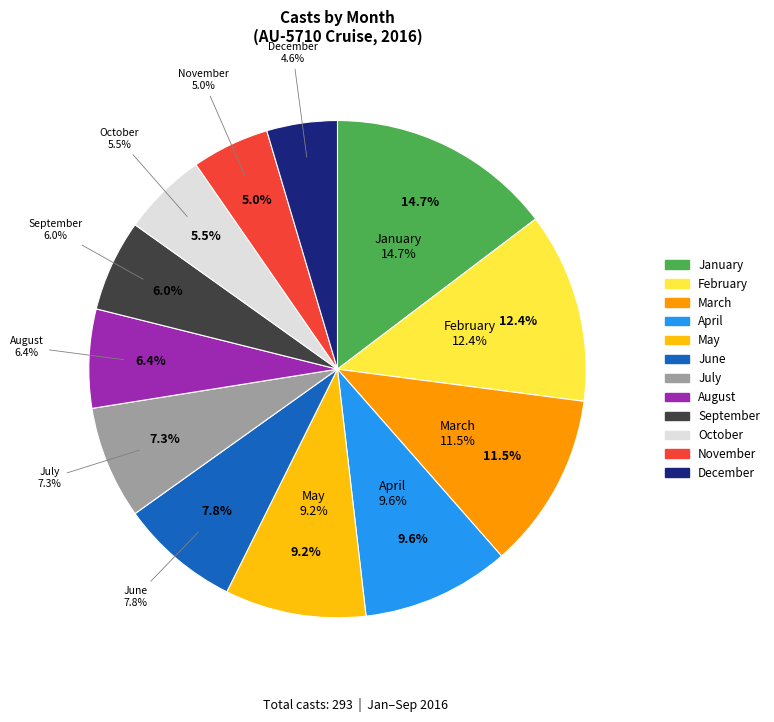

The 4 slice represents 10% of the pie. True or false?

True